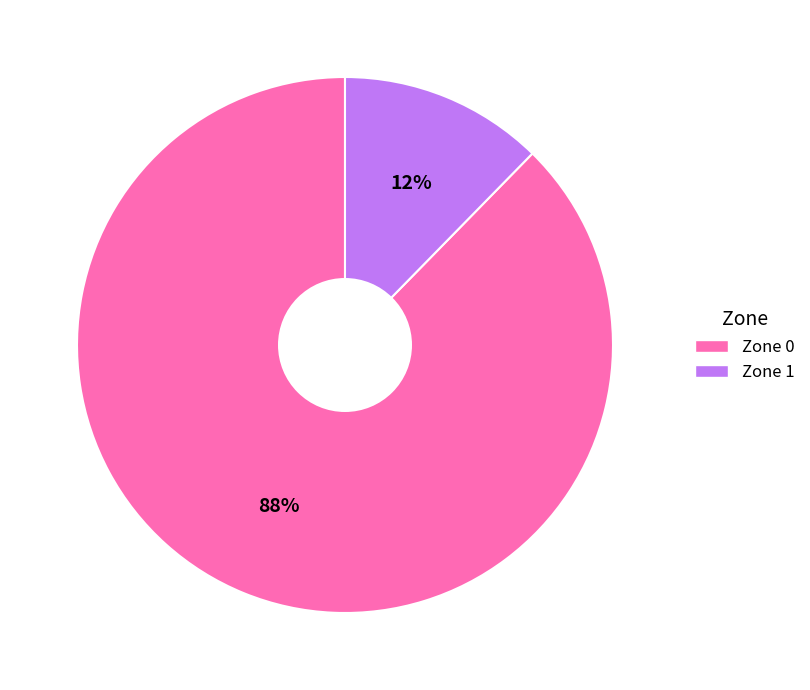

To the nearest percent, what is the average slice percentage?

50%